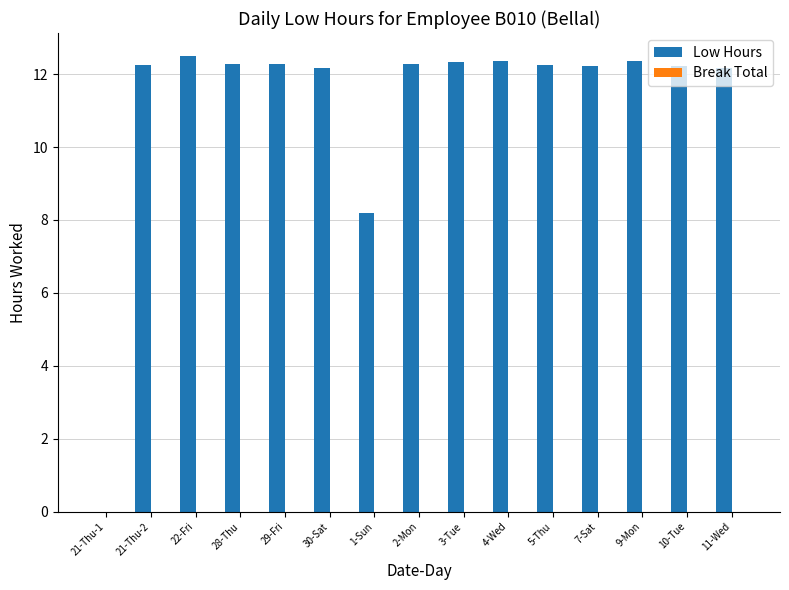

How many distinct data groups are displayed?

1